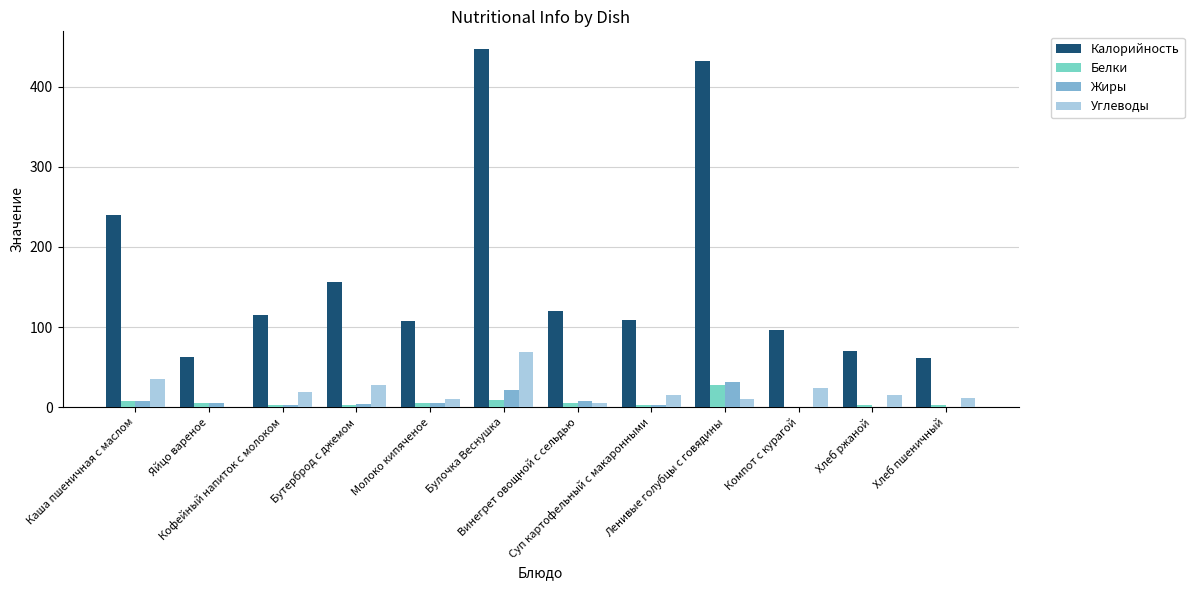

At which category is the sum across all series the highest?

Булочка Веснушка